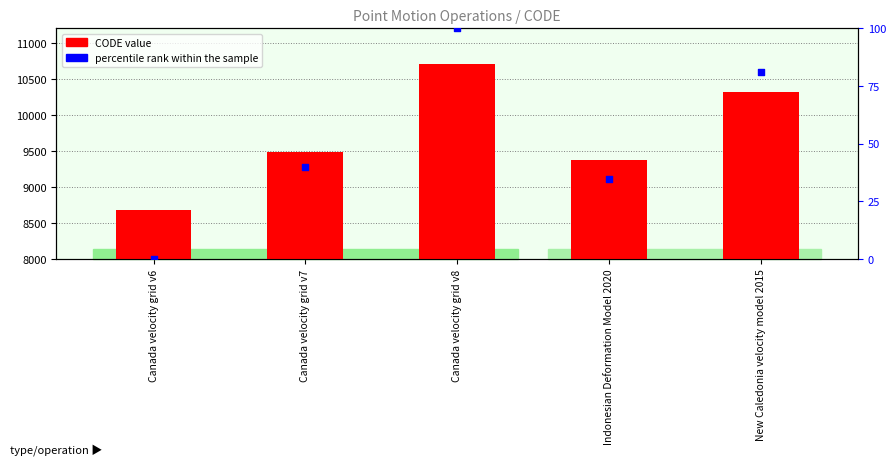

Which series reaches the minimum Y coordinate?

percentile rank within the sample